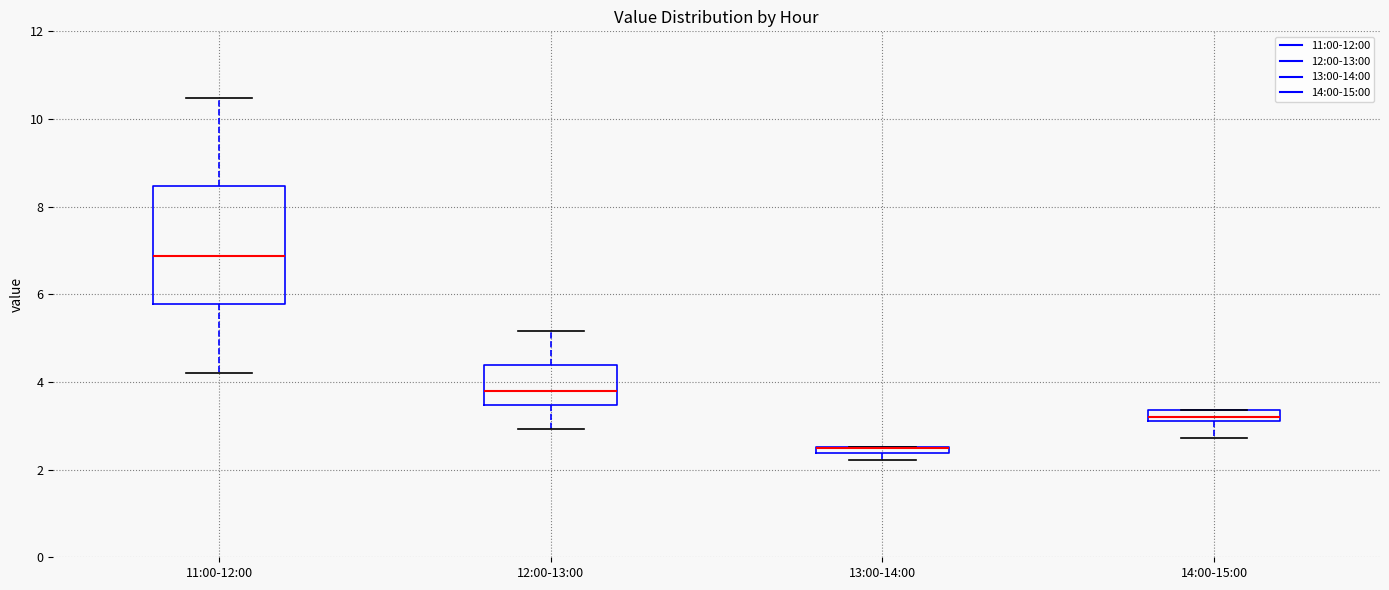

Where is the lower edge of the box for 13:00-14:00 on the y-axis? The values are not printed on the chart, so give them approximately, as read against the axis.

2.4